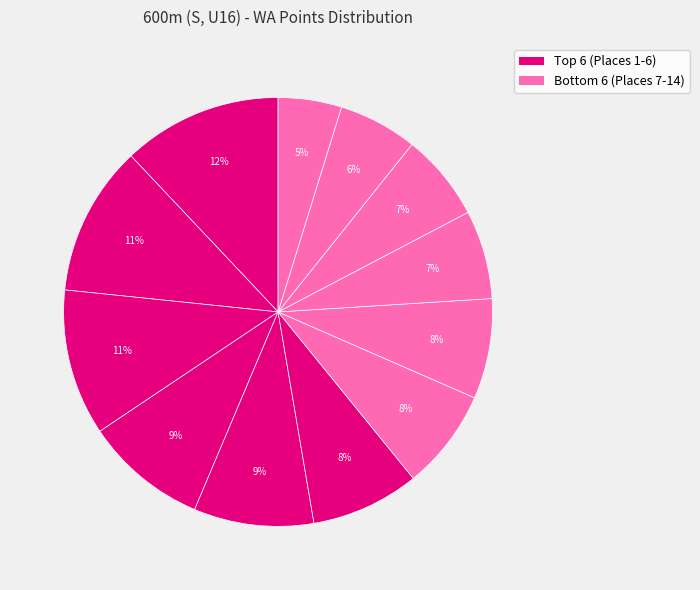

How many slices are in this pie chart?

12